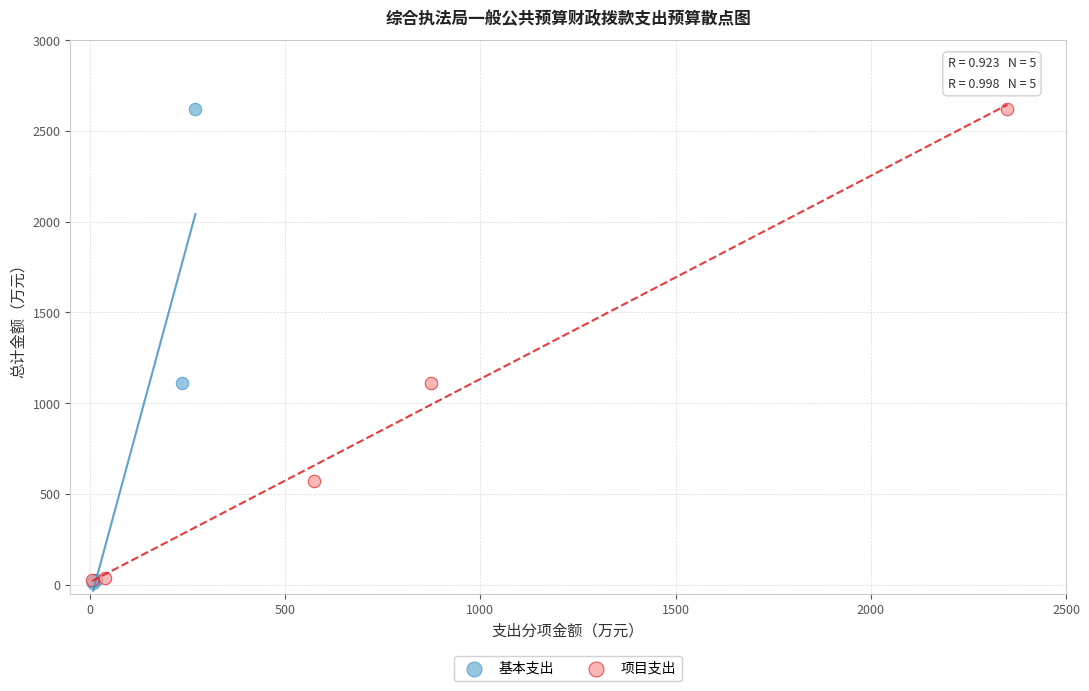

What are all the series names shown in the legend?

基本支出, 项目支出